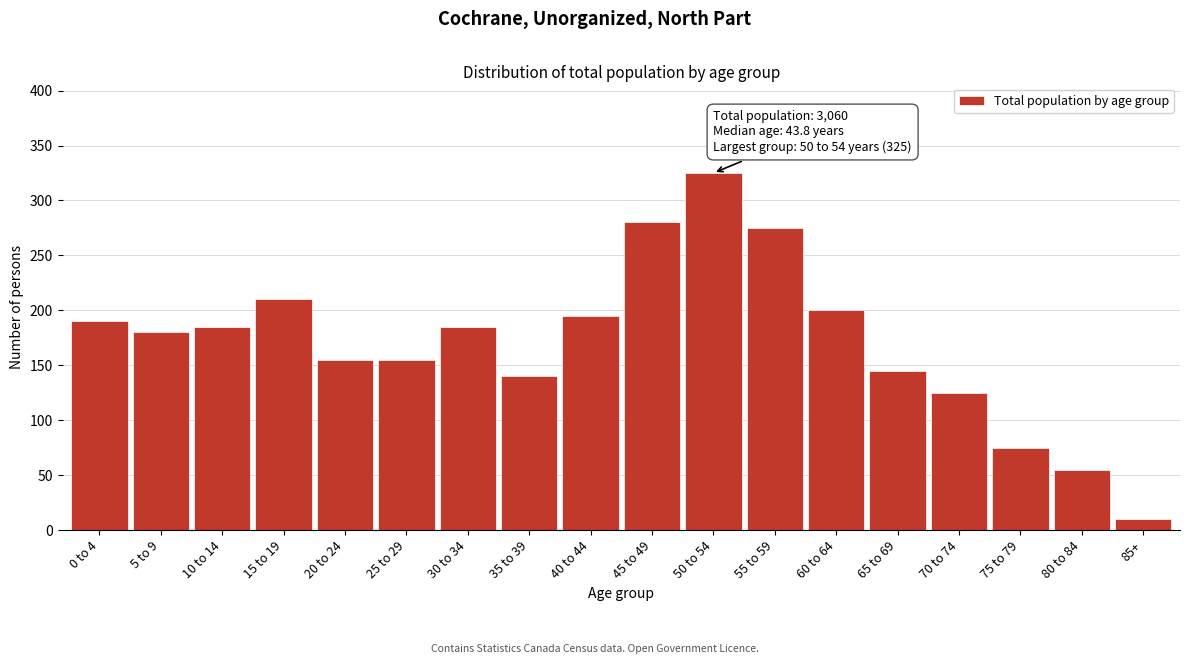

Reading right to left, what are all the values shown in this chart?

85+=10	80 to 84=55	75 to 79=75	70 to 74=125	65 to 69=145	60 to 64=200	55 to 59=275	50 to 54=325	45 to 49=280	40 to 44=195	35 to 39=140	30 to 34=185	25 to 29=155	20 to 24=155	15 to 19=210	10 to 14=185	5 to 9=180	0 to 4=190